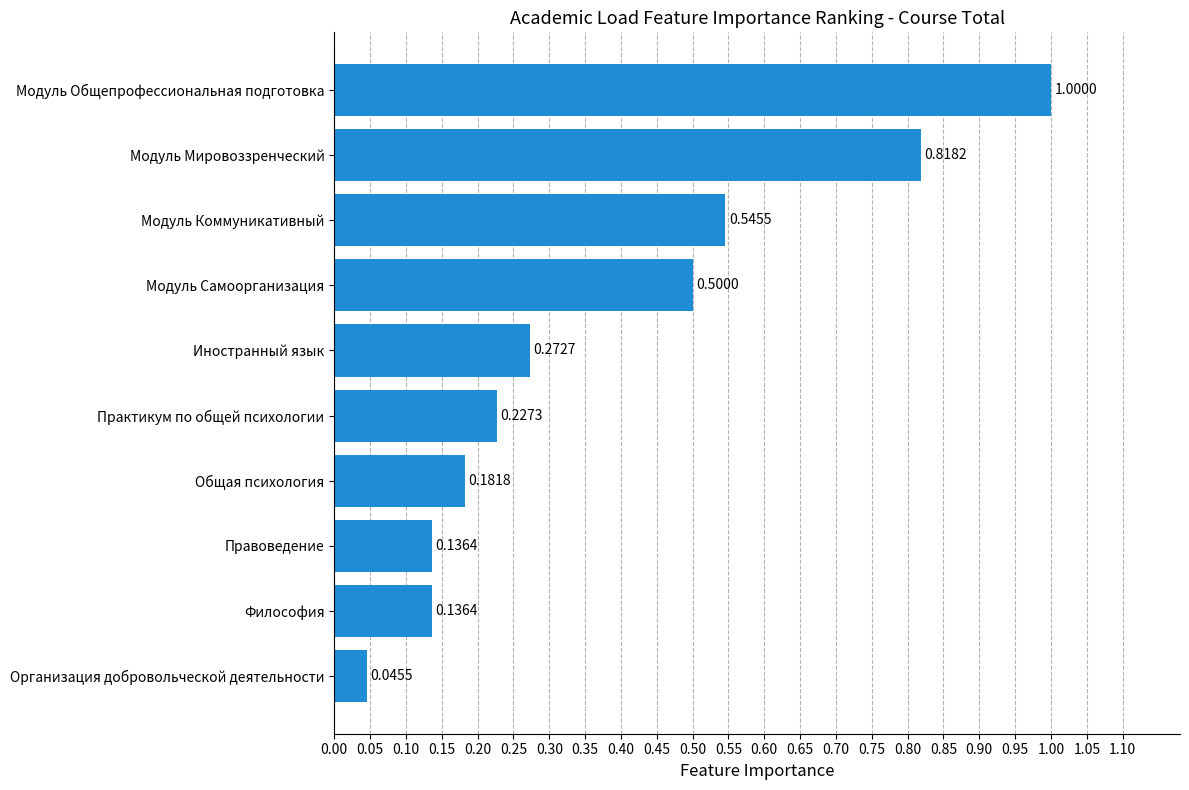

Which has a higher value, Модуль Коммуникативный or Философия?

Модуль Коммуникативный